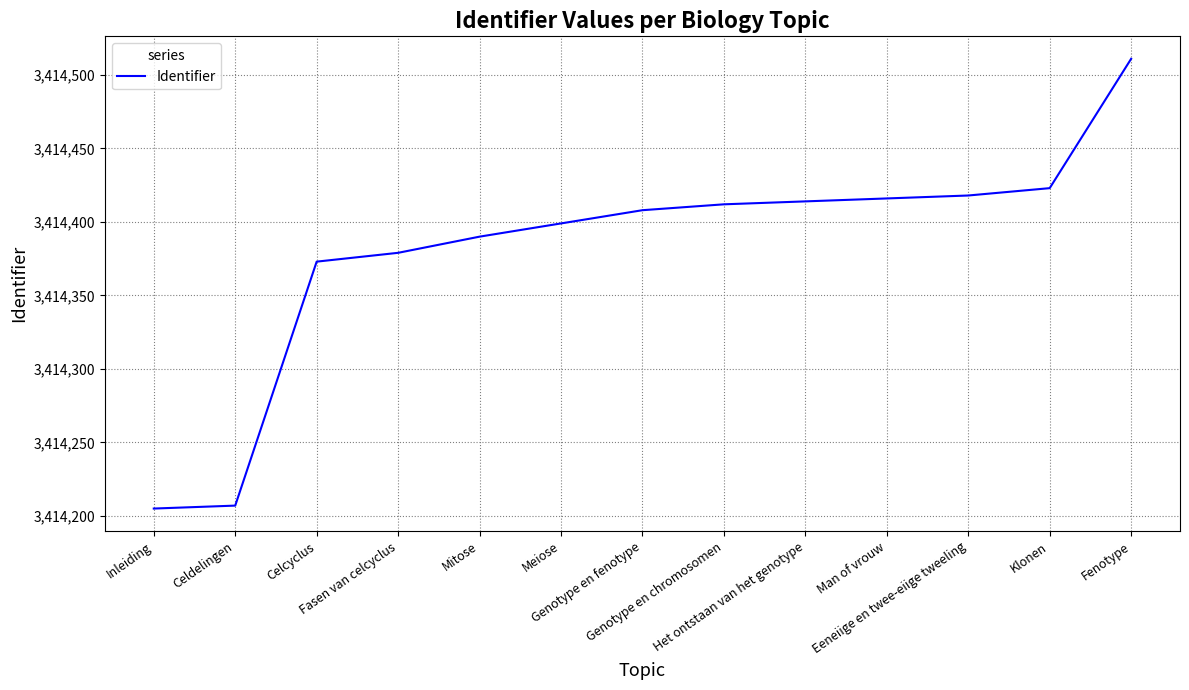

What is the minimum value shown in the chart?

3414205